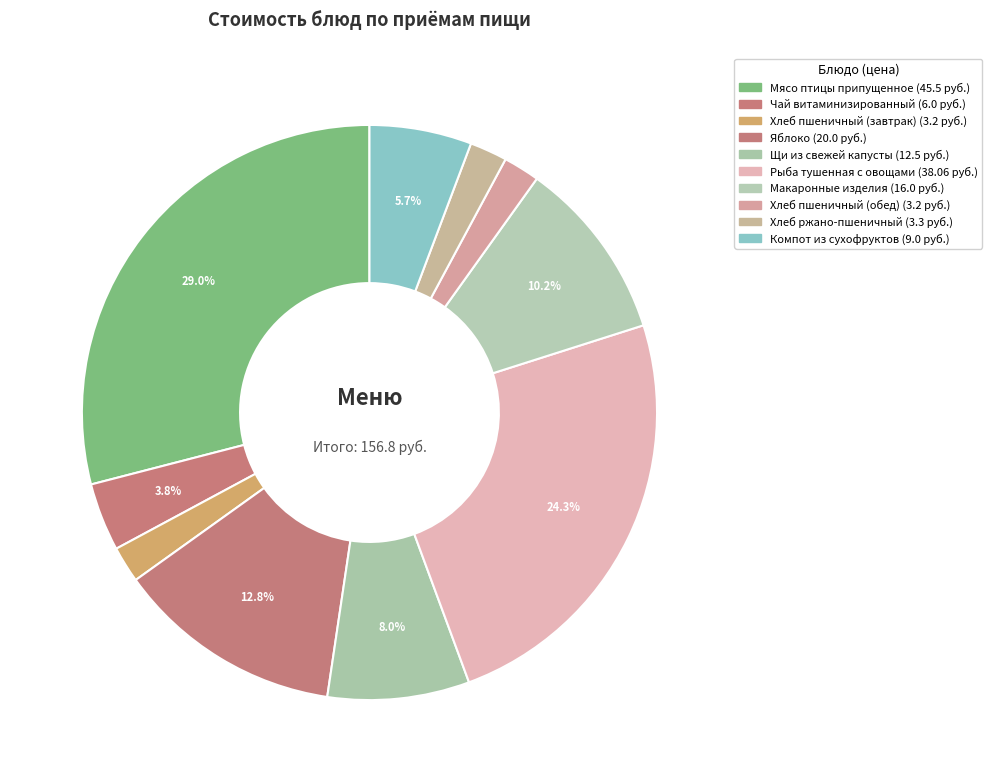

What percentage is the Макаронные изделия slice, to the nearest percent?

10%